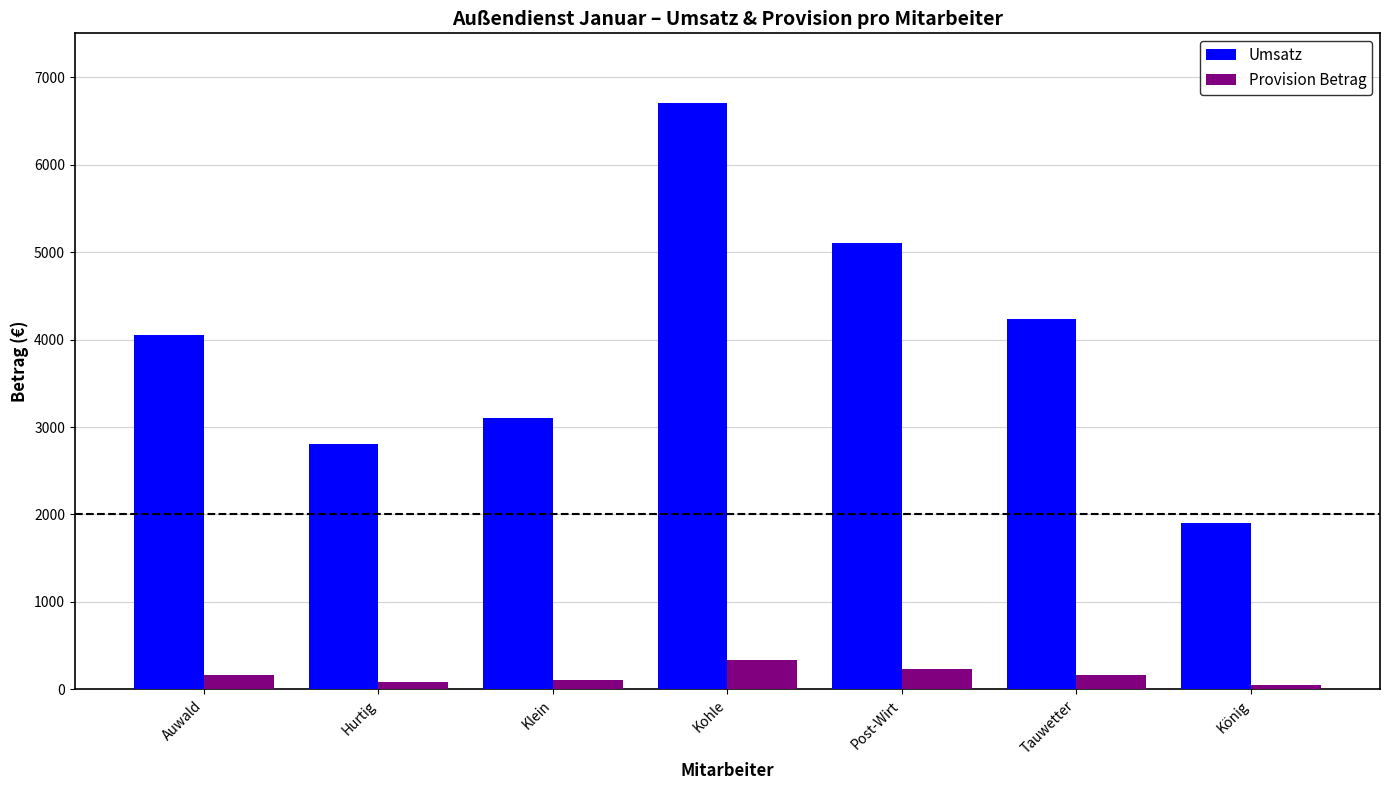

What is the value of the Provision Betrag bar at the 7th from the left?

47.5